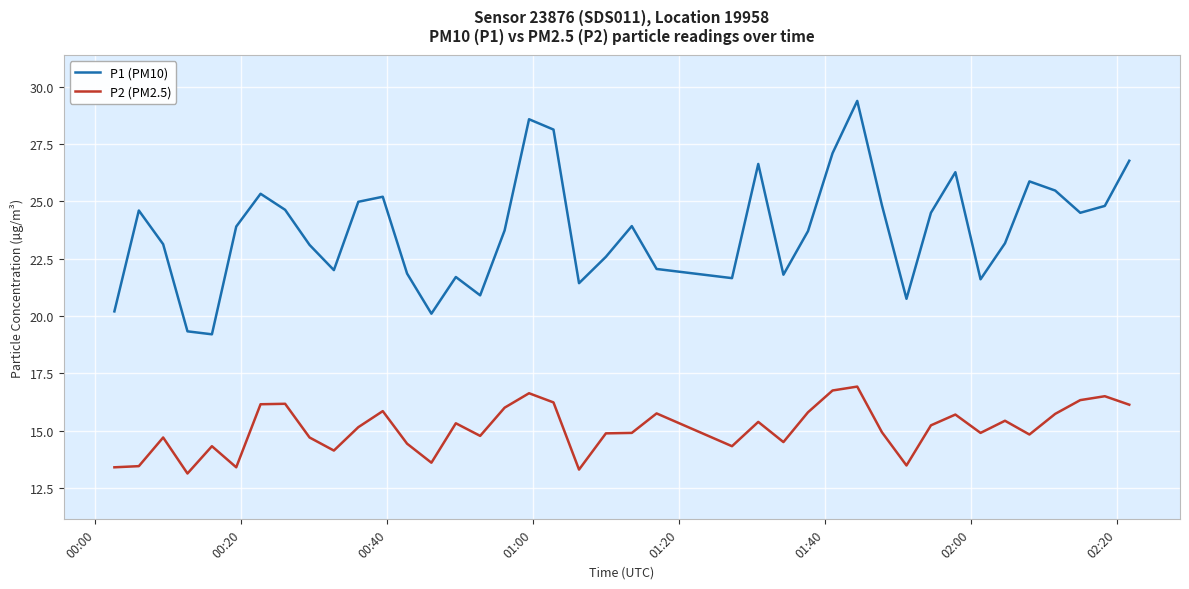

What is the maximum value for P2 (PM2.5)?

16.9